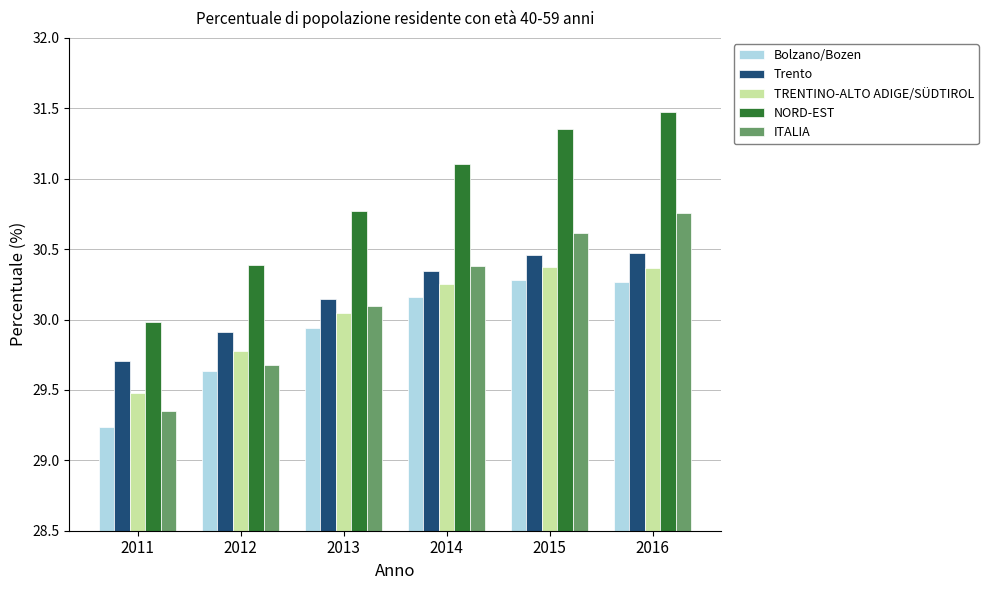

How many values in the NORD-EST series are below 31?

3